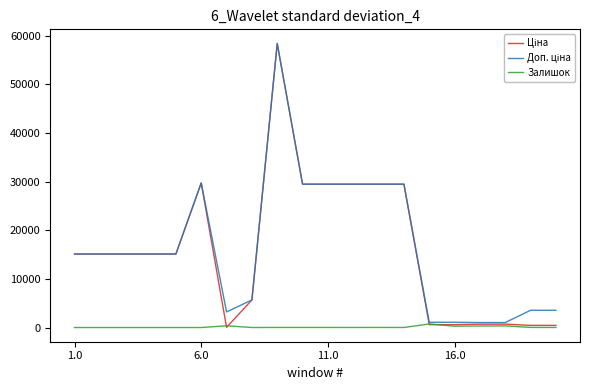

What is the maximum value shown in the chart?

58426.5